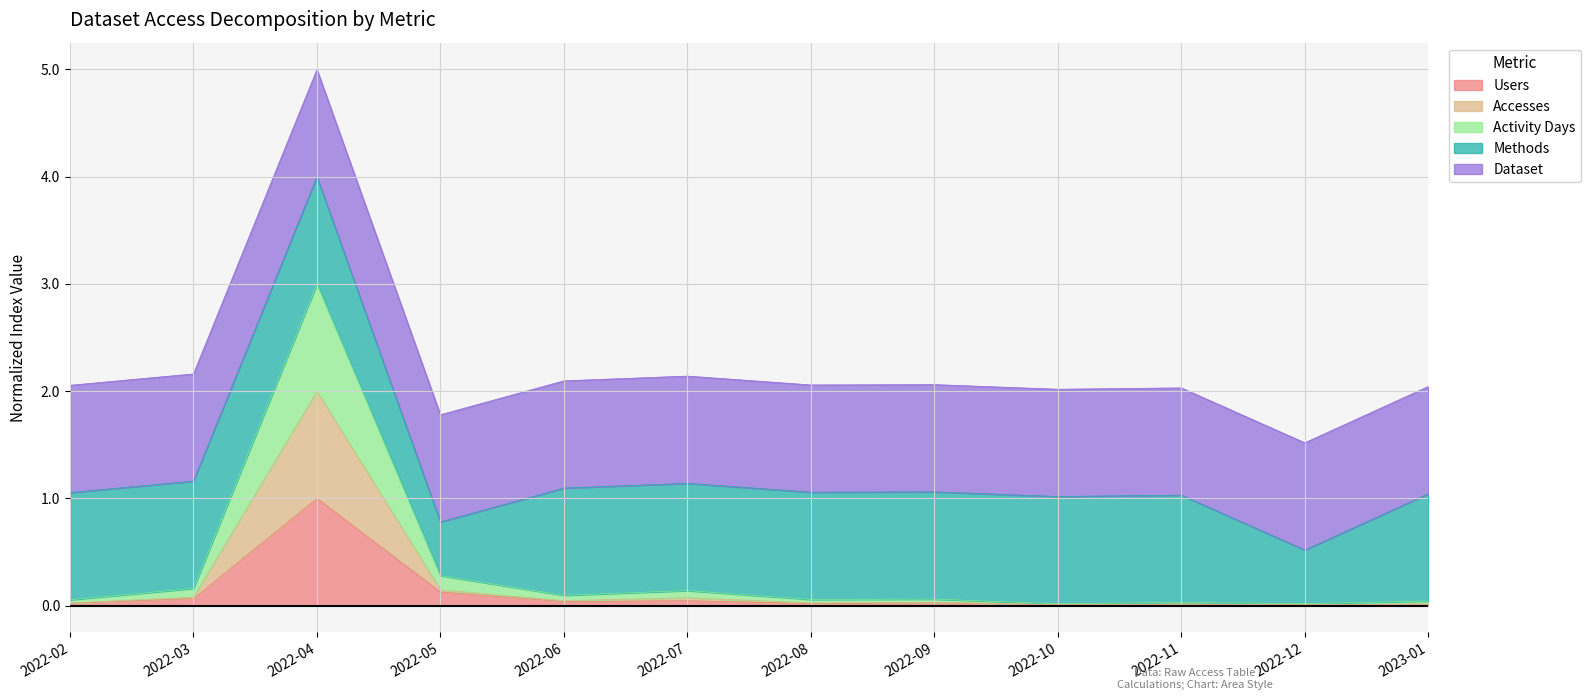

What is the label of the 12th point from the left?

2023-01